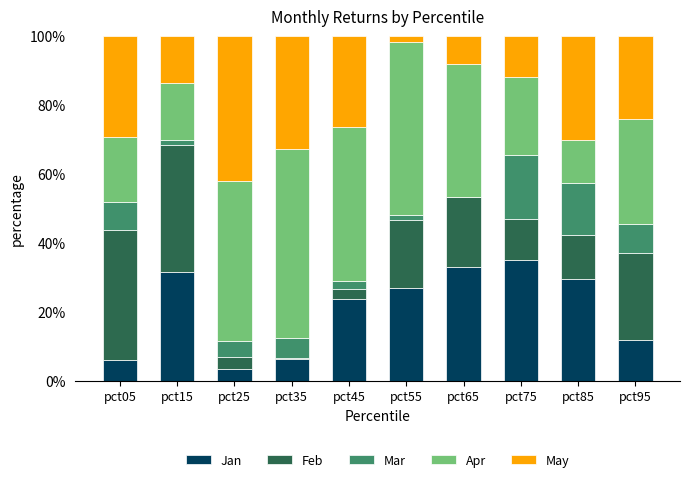

The Jan series shows 32.5 at pct45. True or false?

False